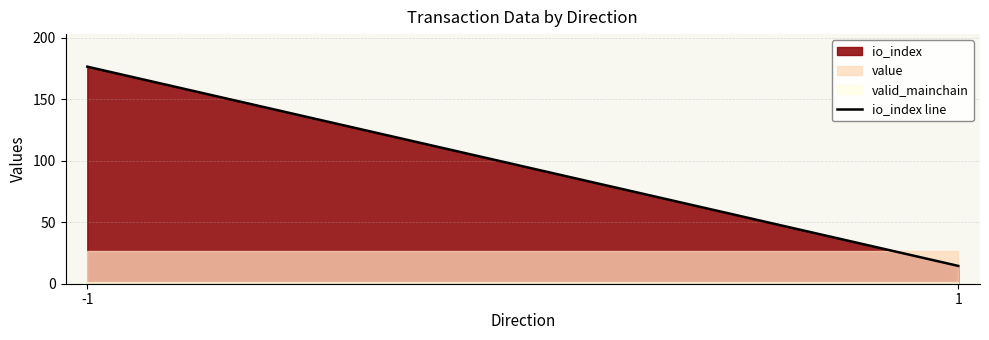

What is the sum of all values?

191.0